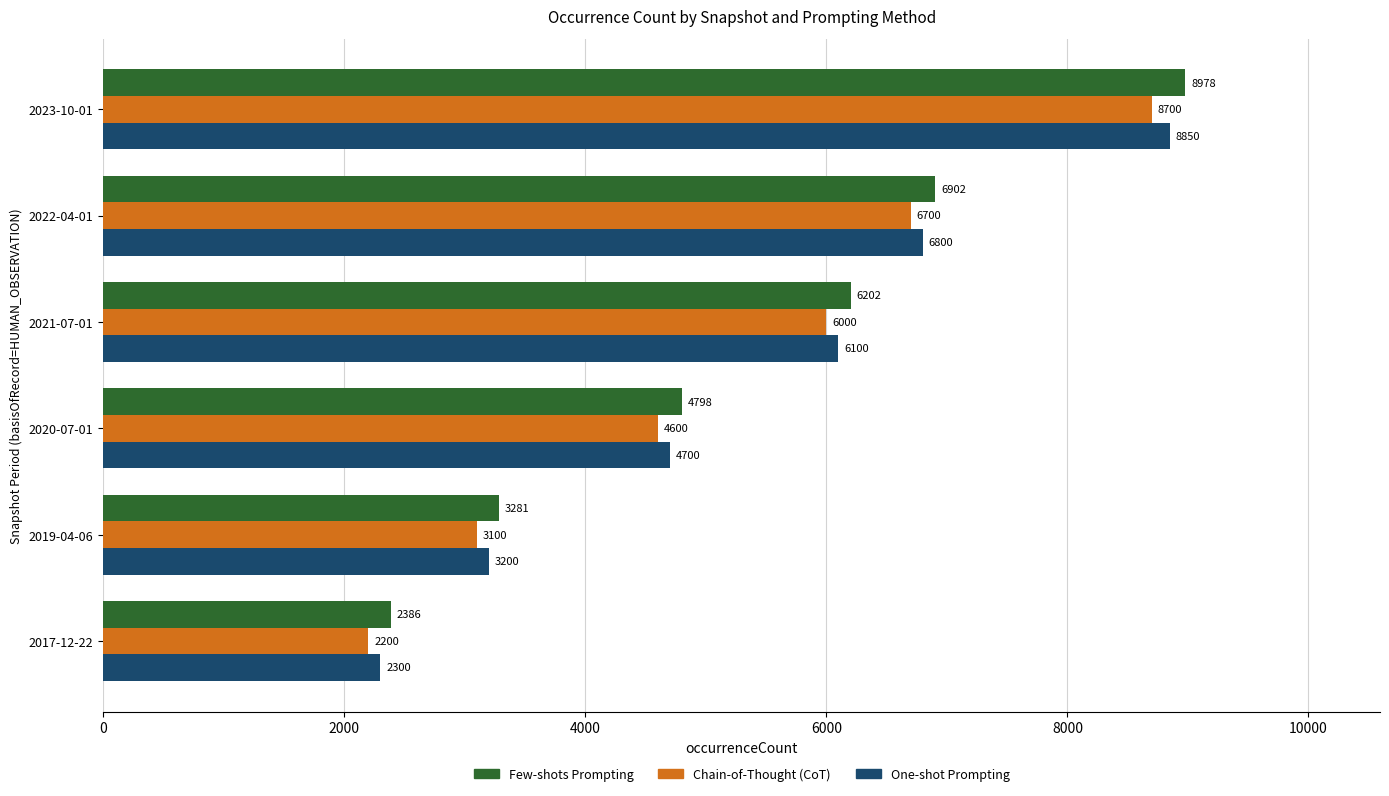

At which label is One-shot Prompting closest to 5575?

2021-07-01